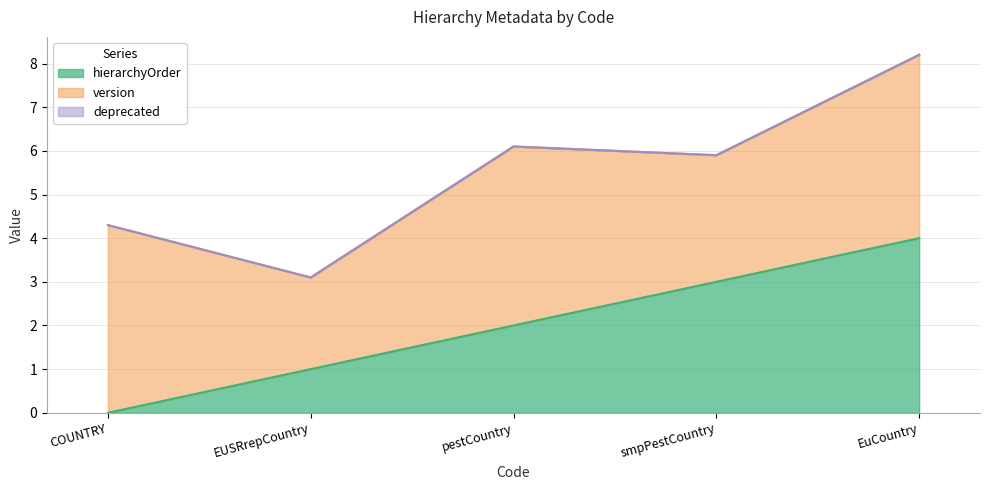

Which series changed the most between smpPestCountry and EuCountry?

version